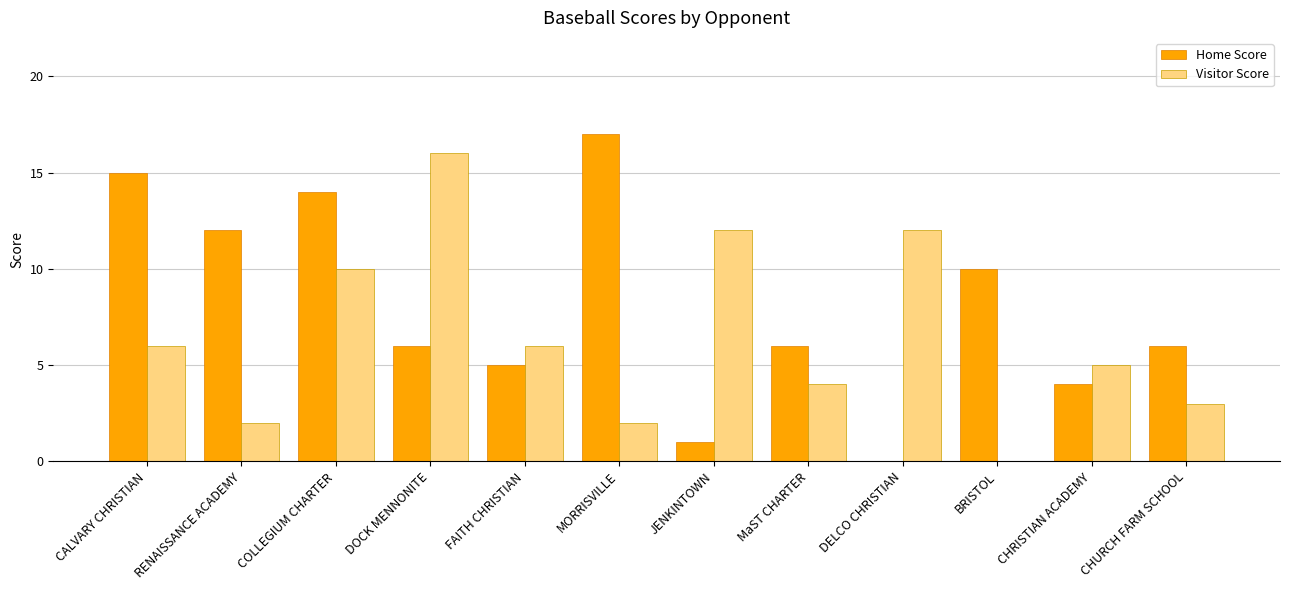

Reading left to right, list all the values displayed in this chart.

Home Score: 15	12	14	6	5	17	1	6	0	10	4	6
Visitor Score: 6	2	10	16	6	2	12	4	12	0	5	3